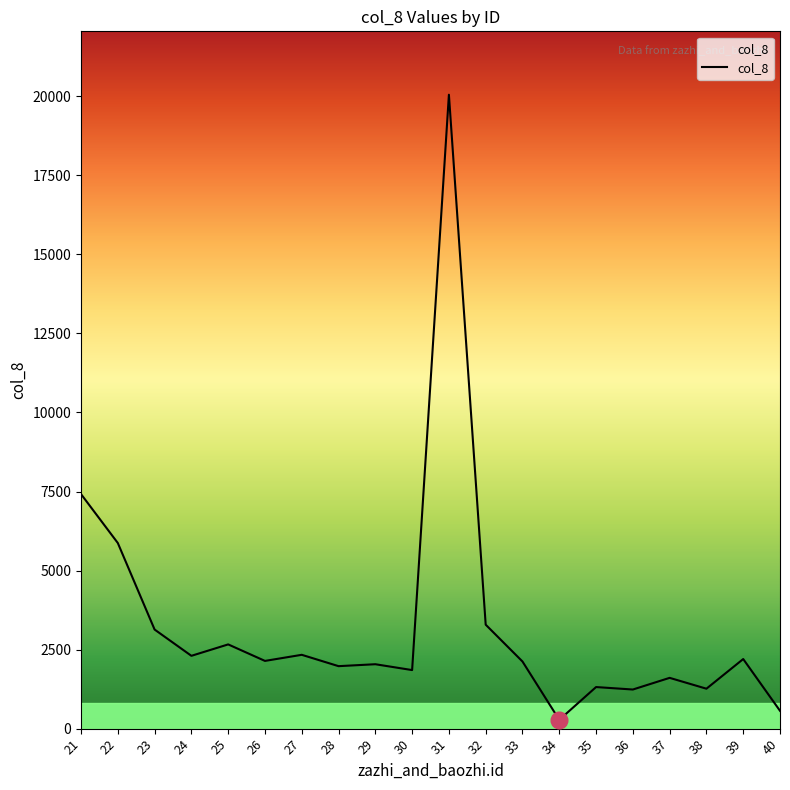

Between 25 and 37, which is larger?

25